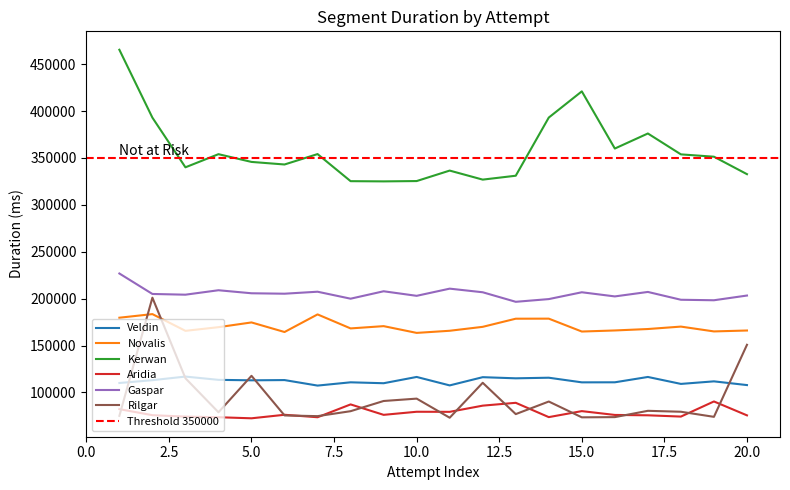

What is the average value of the Rilgar series?

94197